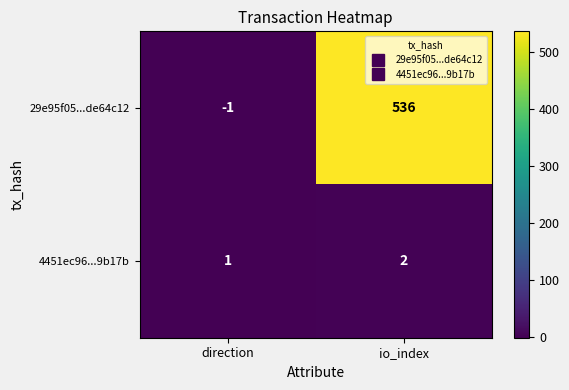

List the labels in order of 4451ec96...9b17b value, smallest first.

direction, io_index